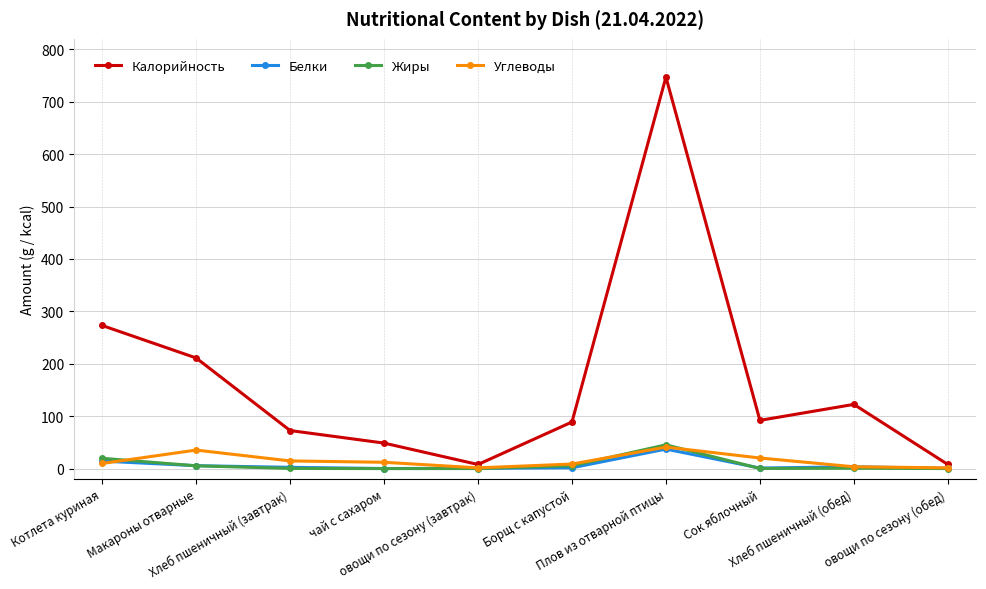

What is the maximum value shown in the chart?

747.1